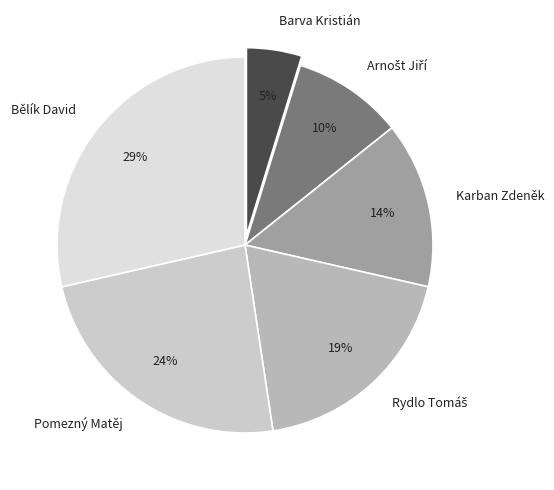

How many segments does this pie chart have?

6